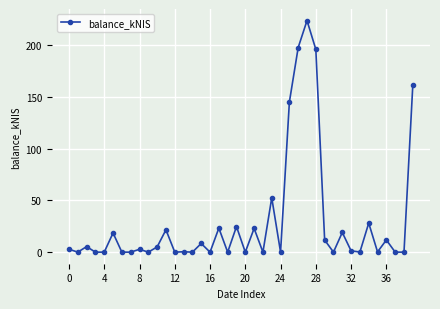

What is the value of the 29th point from the left?

196.1